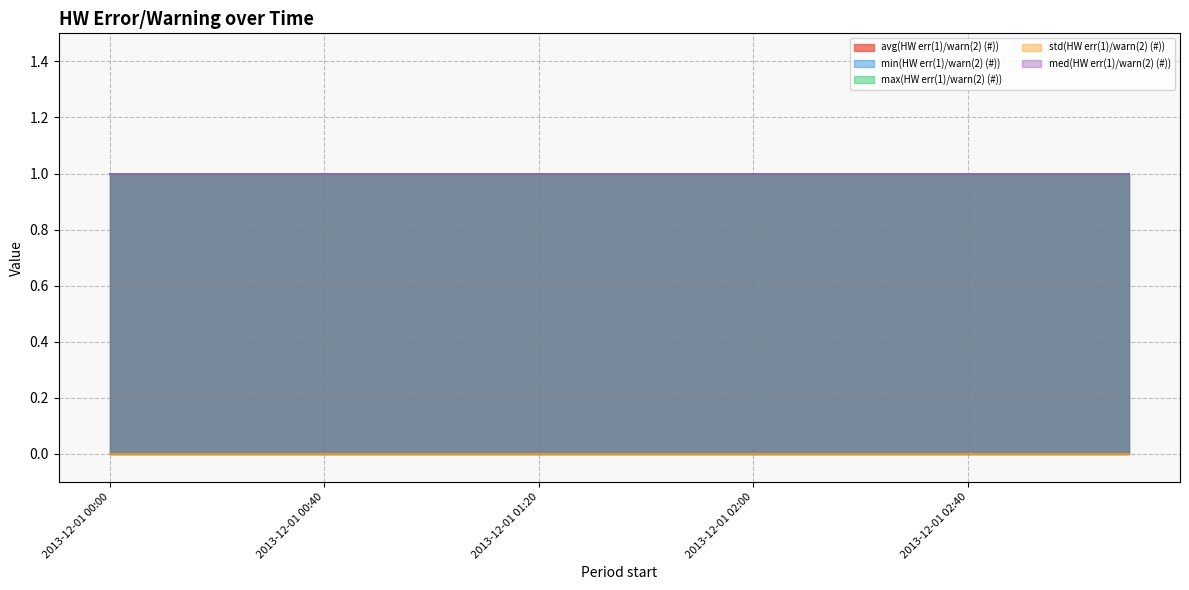

True or false: std(HW err(1)/warn(2) (#)) and avg(HW err(1)/warn(2) (#)) cross at least once.

False